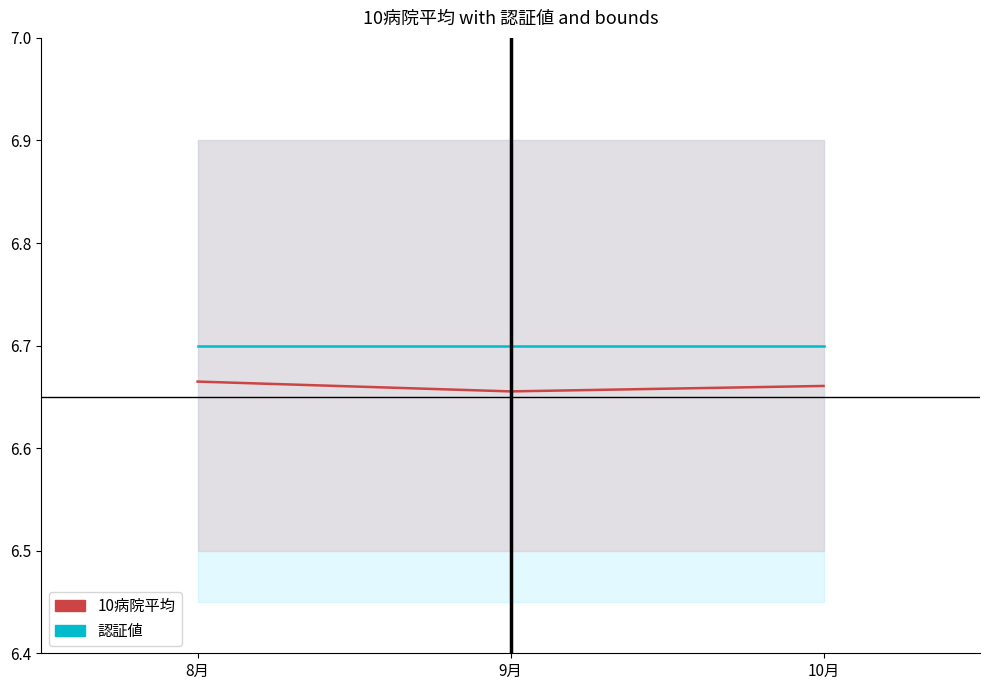

True or false: 認証値 has a value of 8.8 at 8月.

False